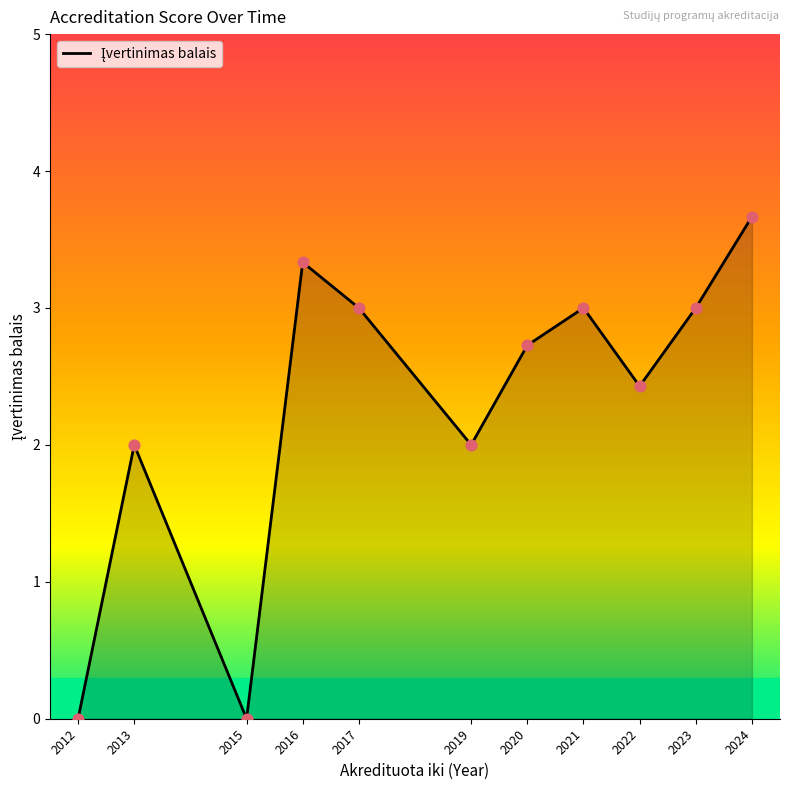

Which has a higher value, 2021 or 2015?

2021